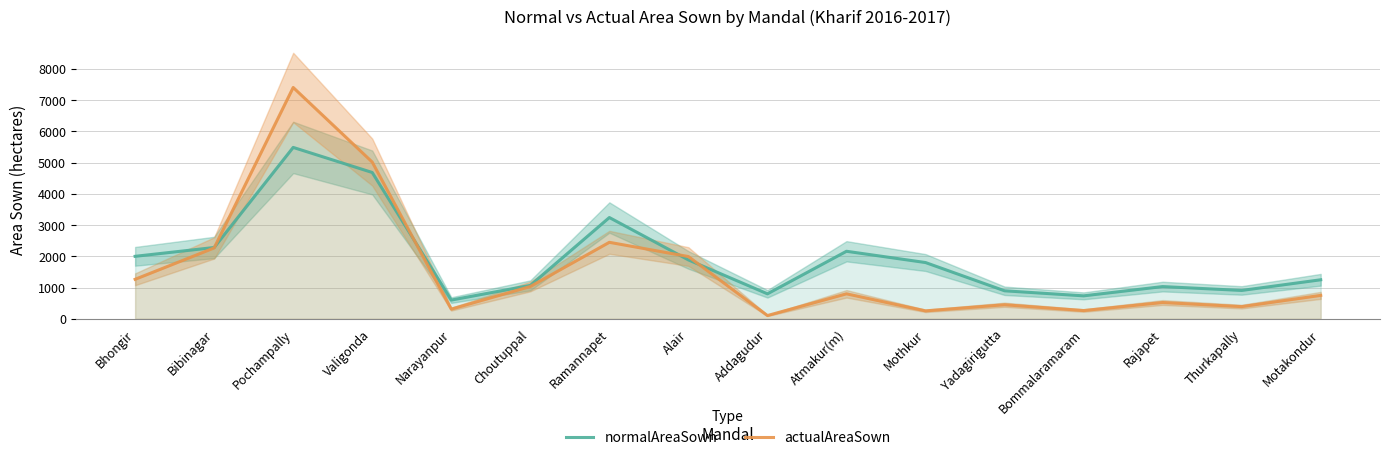

Is the value of normalAreaSown at Narayanpur greater than the value of actualAreaSown at Bhongir?

No